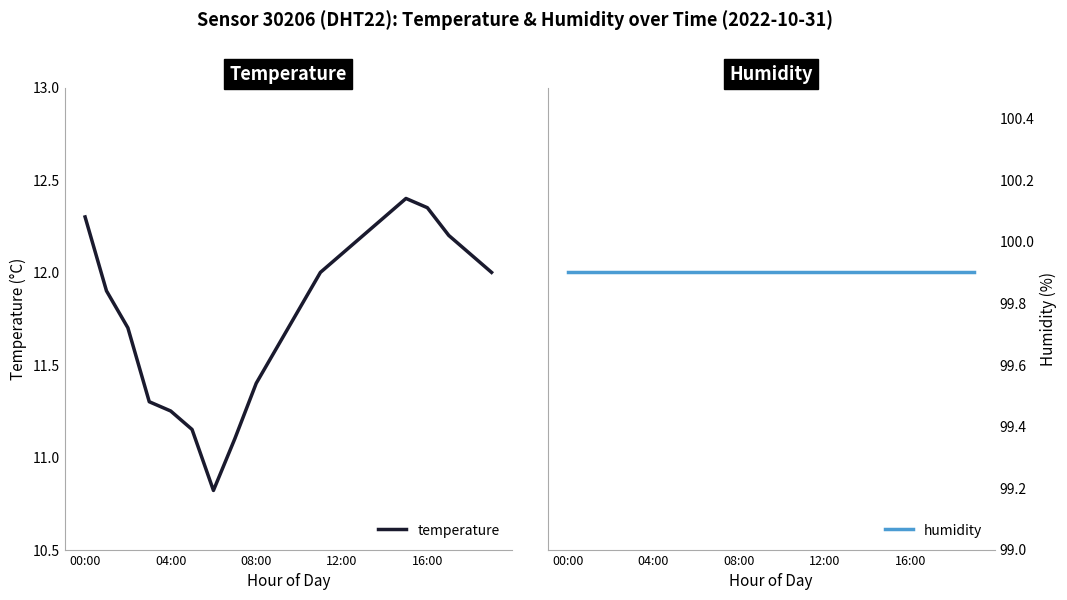

What is the difference between the second highest and minimum values in the temperature series?

1.5